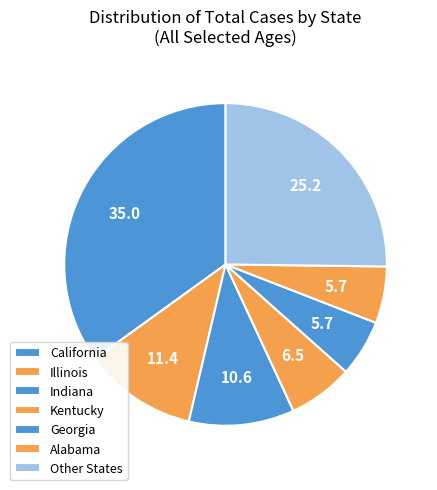

How many segments does this pie chart have?

7